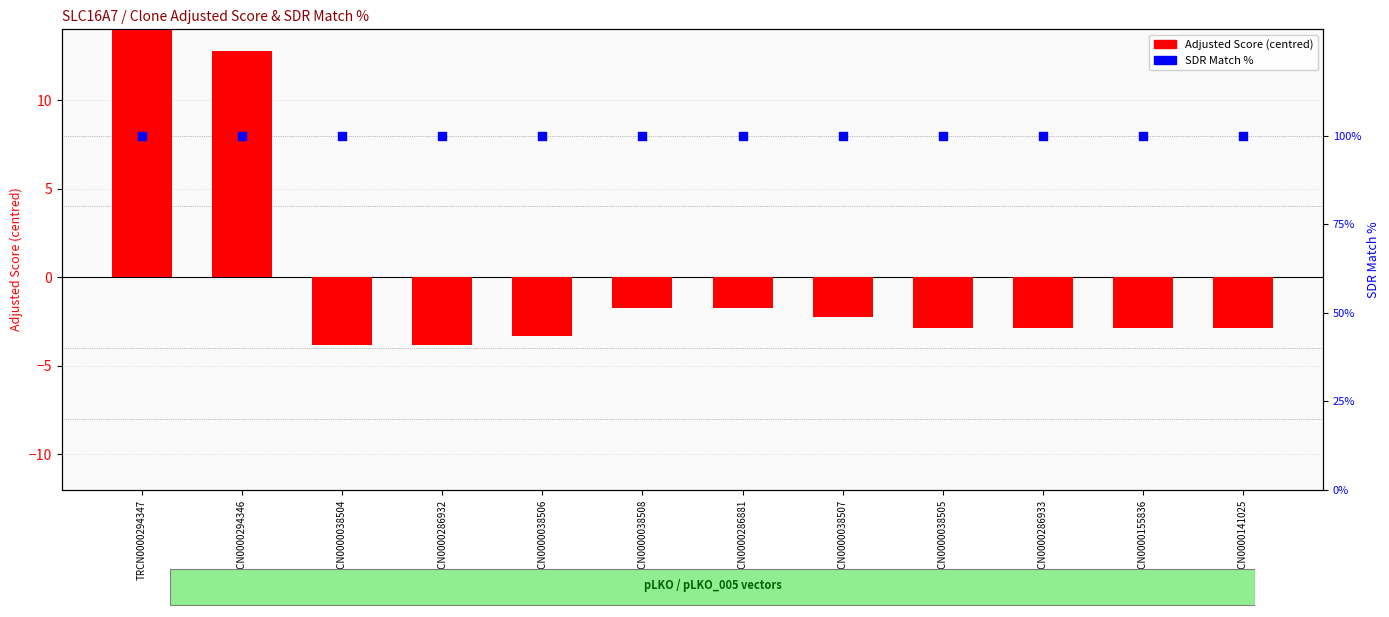

Is the value of Adjusted Score (centred) at TRCN0000286933 greater than the value of SDR Match % at TRCN0000038506?

No